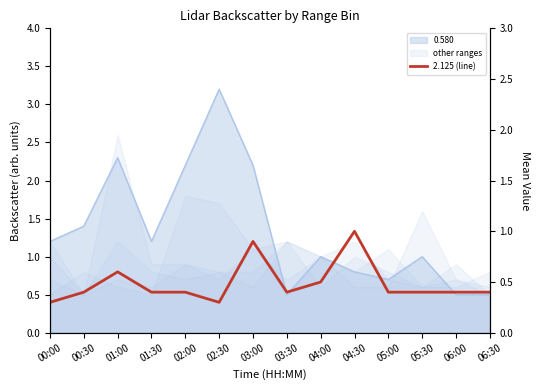

What is the average value?

0.5